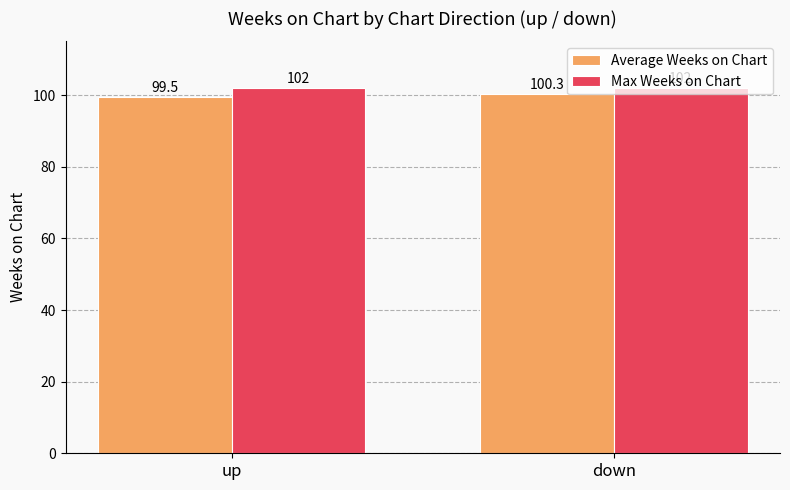

At up, list the series in order from smallest to largest.

Average Weeks on Chart, Max Weeks on Chart